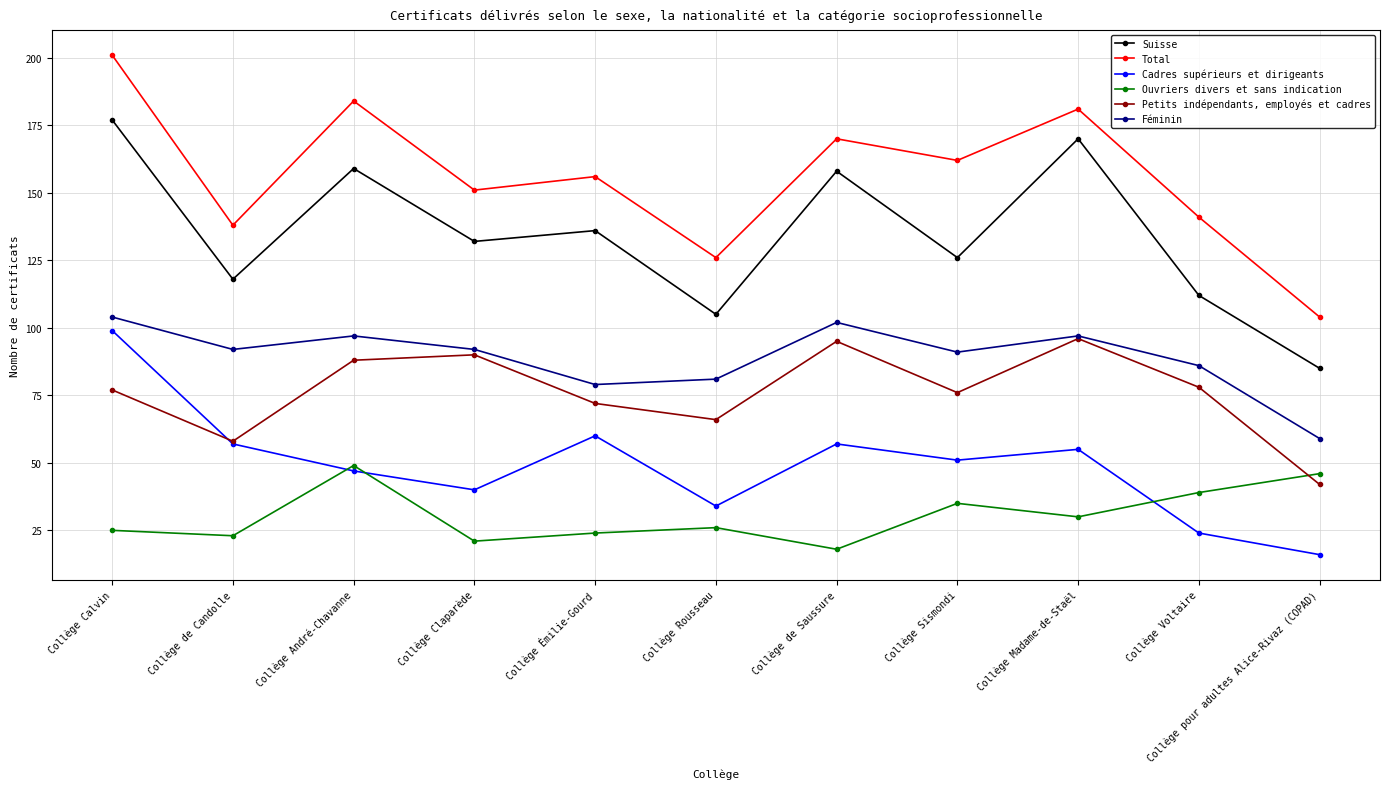

What position from the left is Collège Rousseau?

6